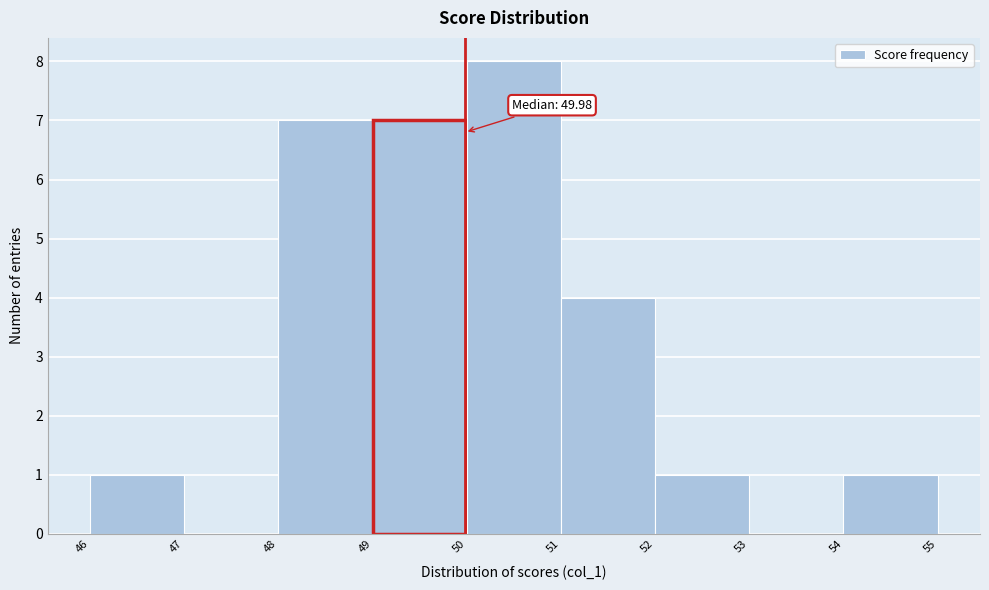

Which range on the x-axis has the tallest bar?

50 to 51